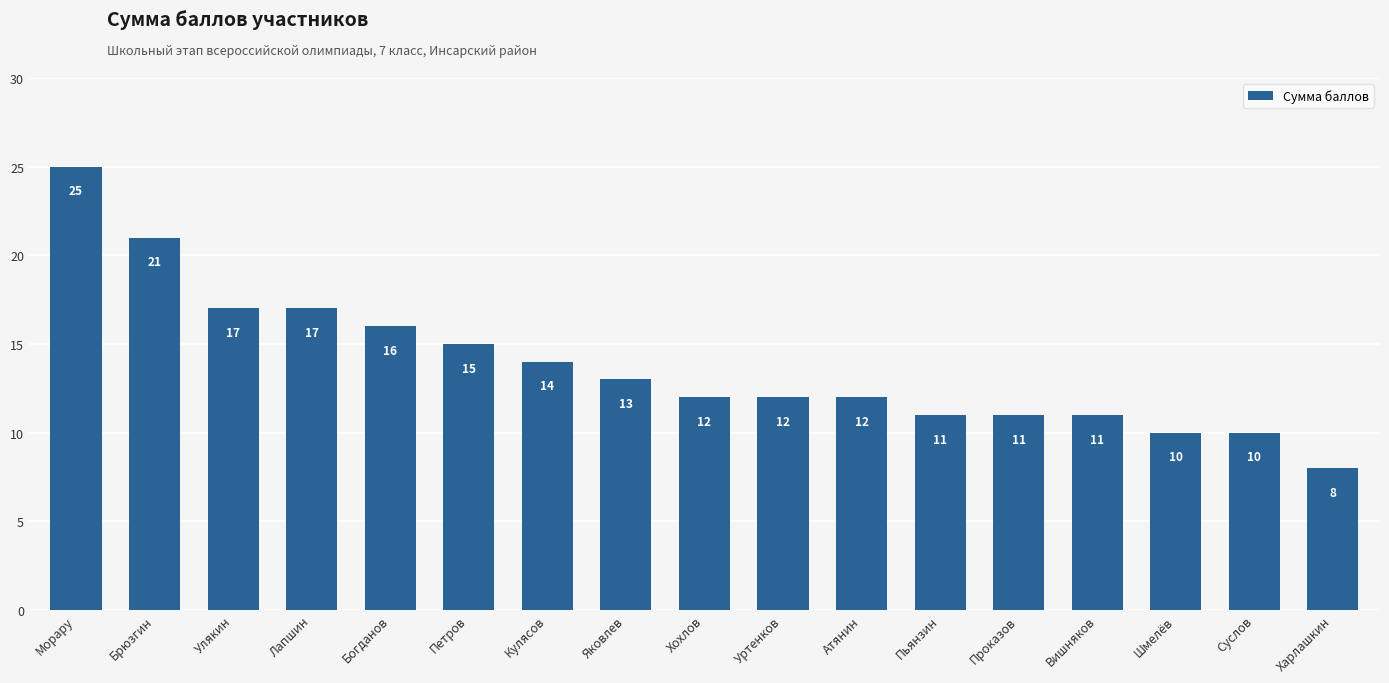

Which category has the highest value across all series?

Морару